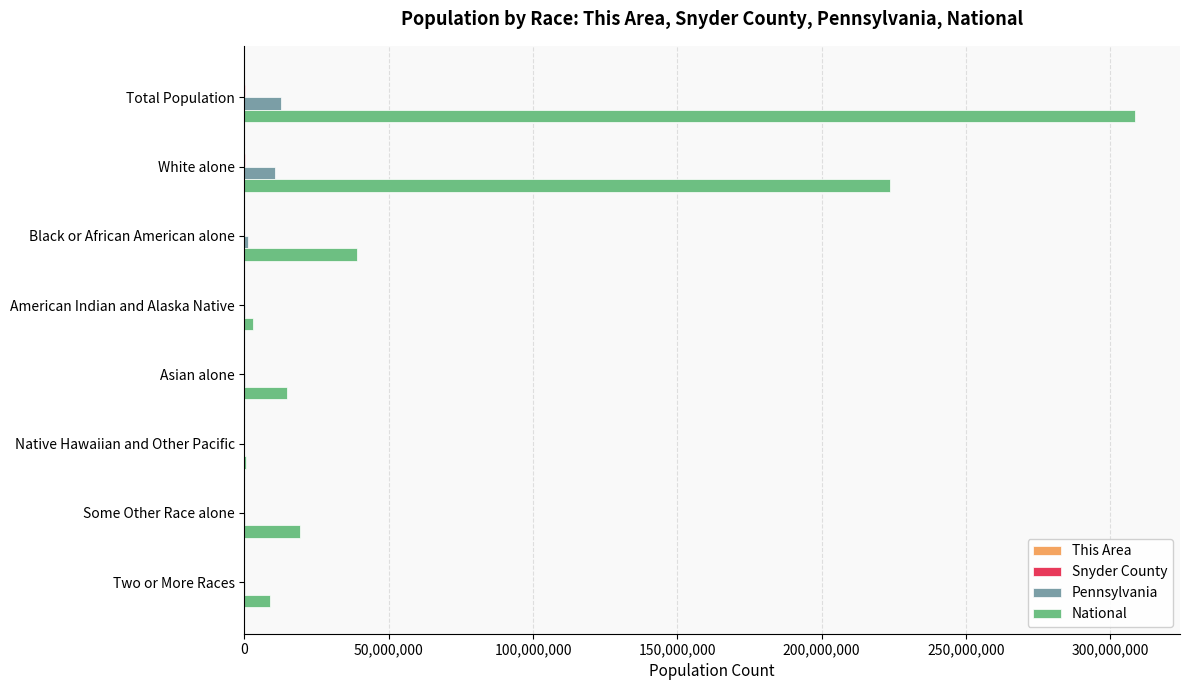

Between Total Population and Some Other Race alone, which series saw the biggest shift?

National